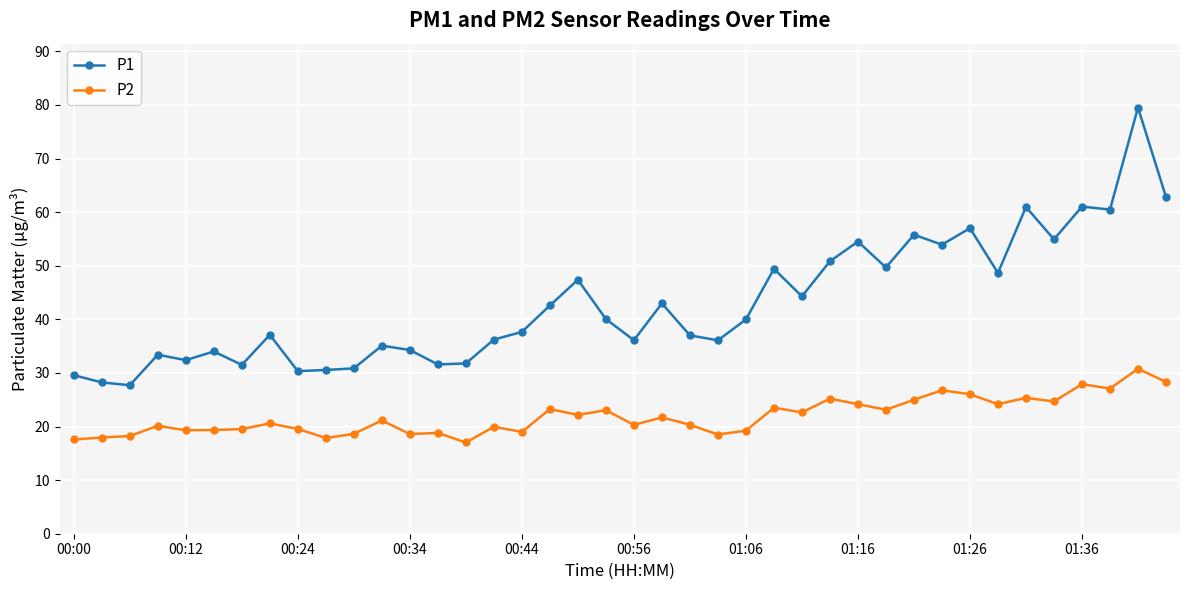

Which series has the largest range (max minus min)?

P1